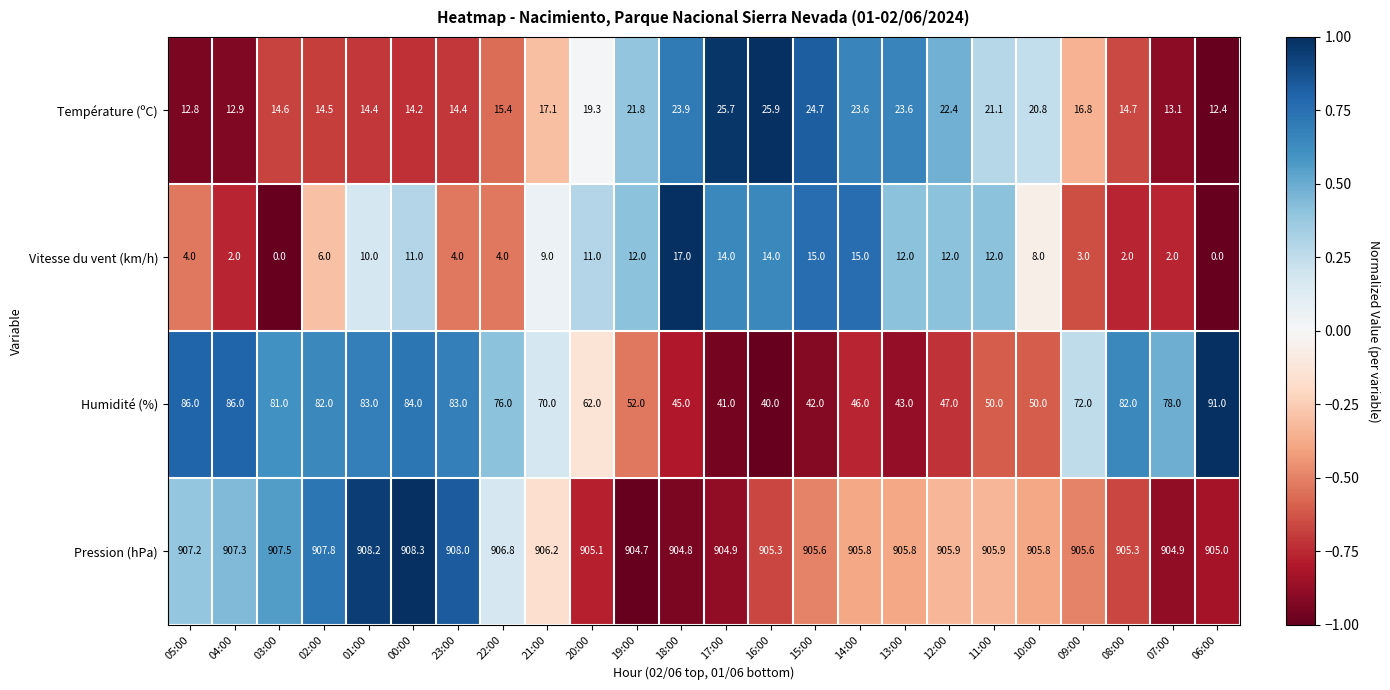

What value does the Pression (hPa) series have at 00:00?

908.3